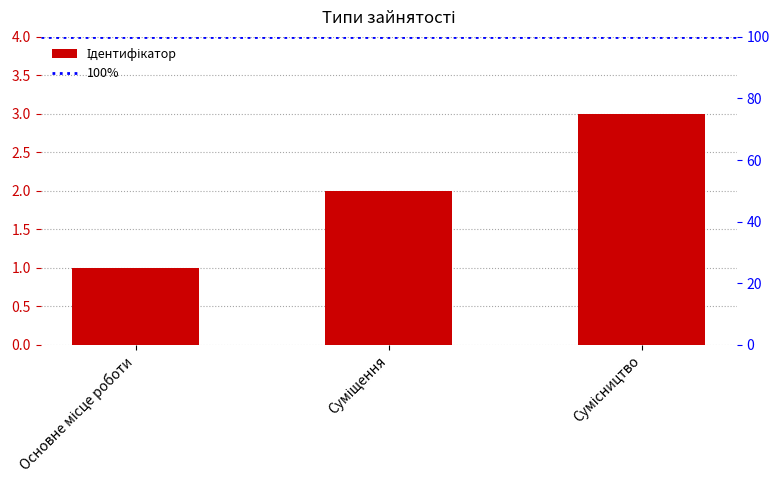

What is the sum of the values at Основне місце роботи and Сумісництво?

4